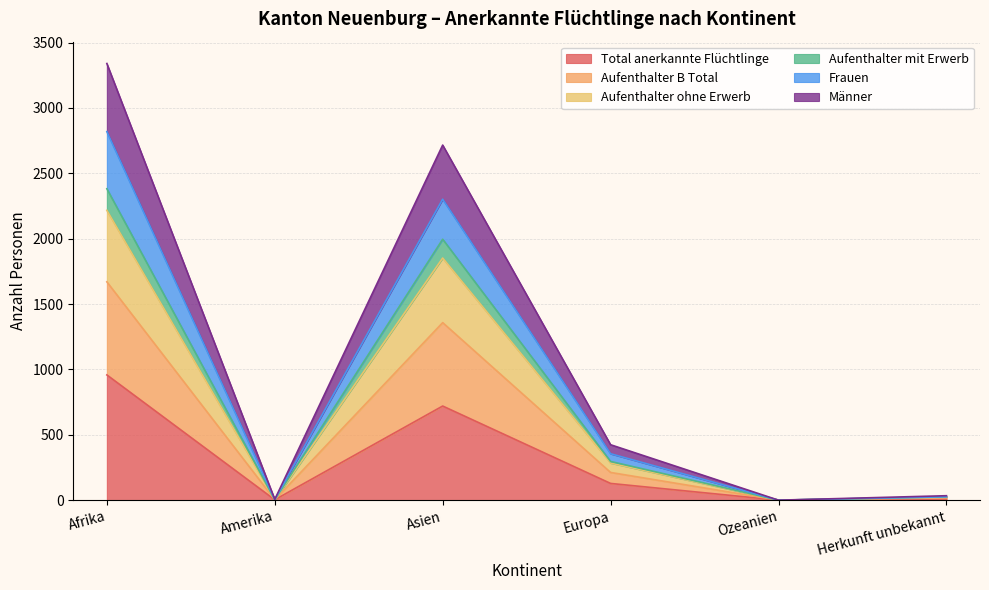

True or false: Männer and Aufenthalter ohne Erwerb cross at least once.

False